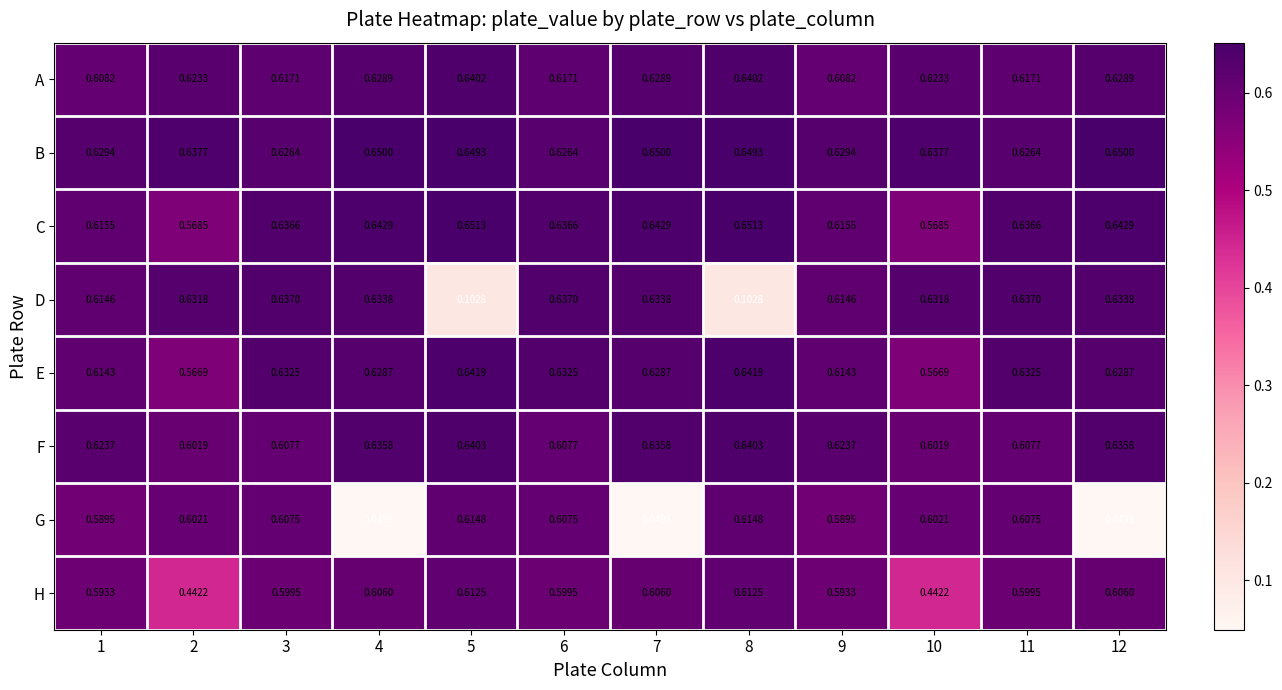

Is the value of H at 11 greater than the value of F at 1?

No